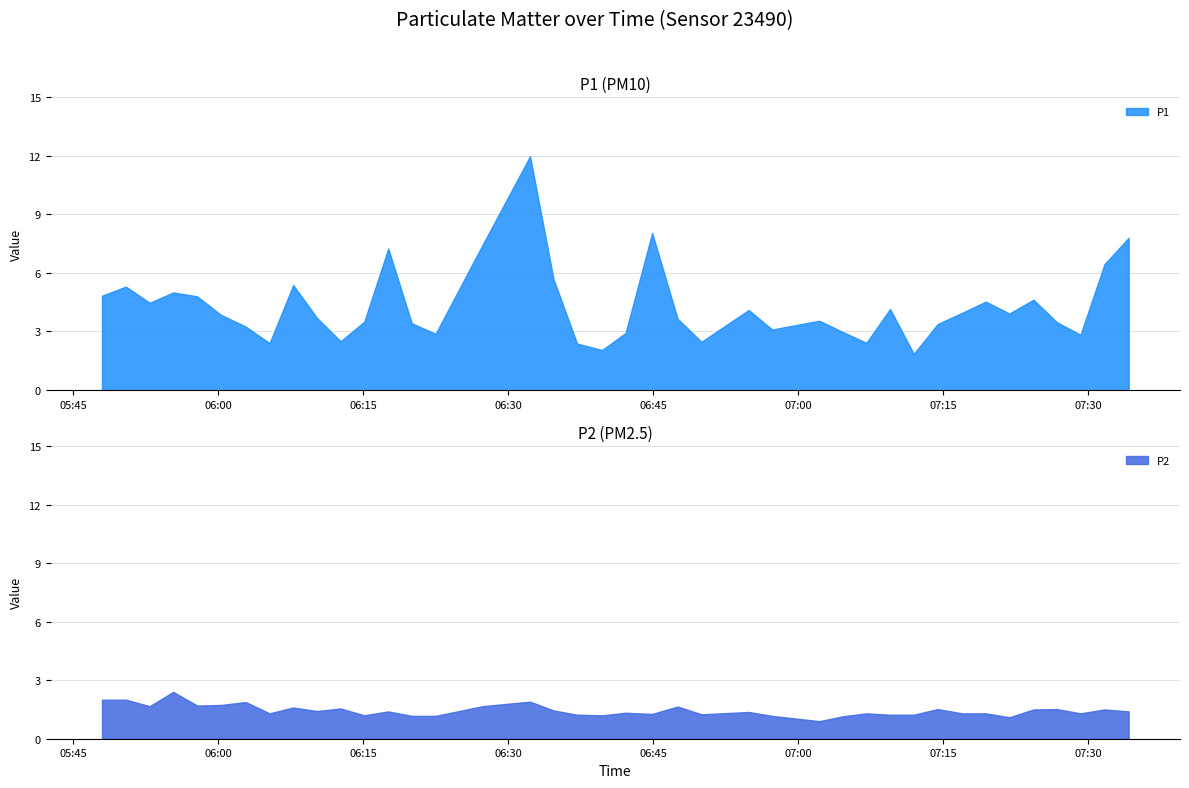

How many values in the P1 series exceed 3?

29